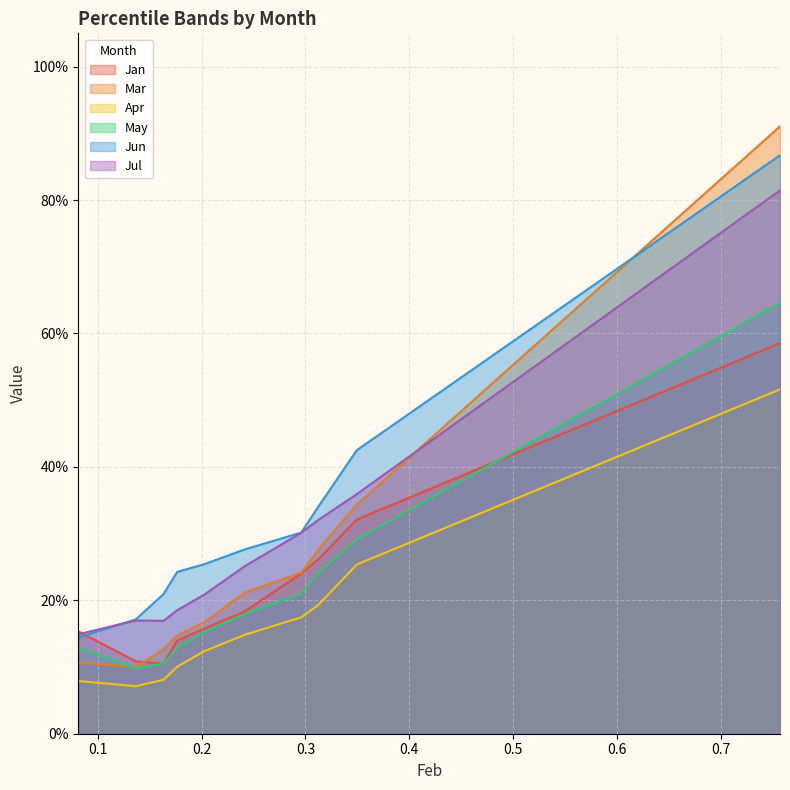

What are all the series names shown in the legend?

Jan, Mar, Apr, May, Jun, Jul